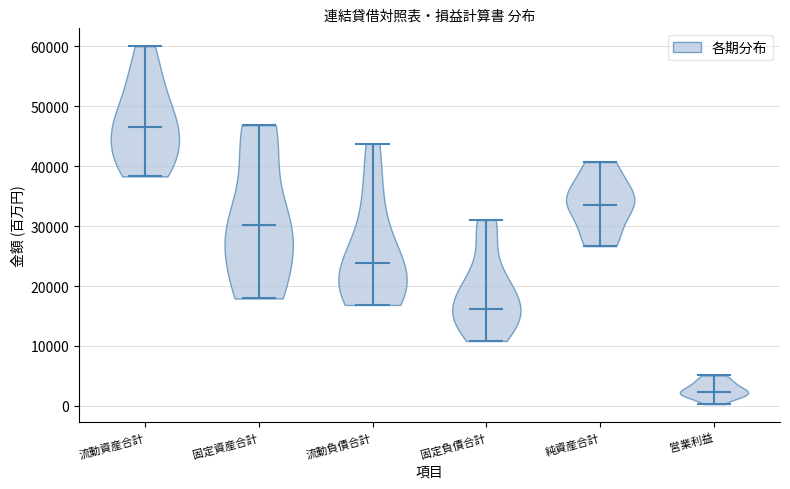

Which violin has the lowest median line?

営業利益